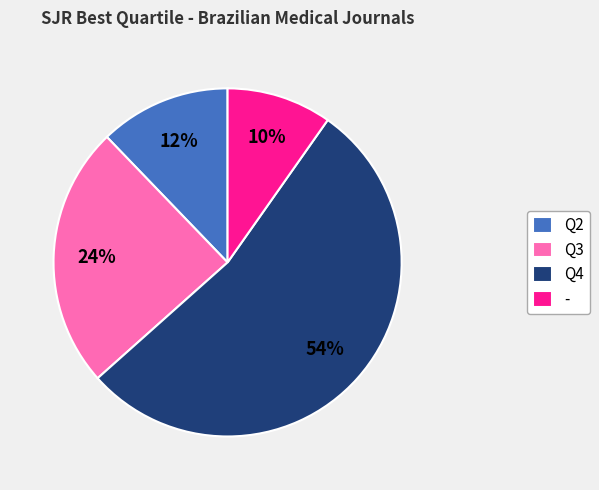

Does Q3 account for over 50% of the chart?

No